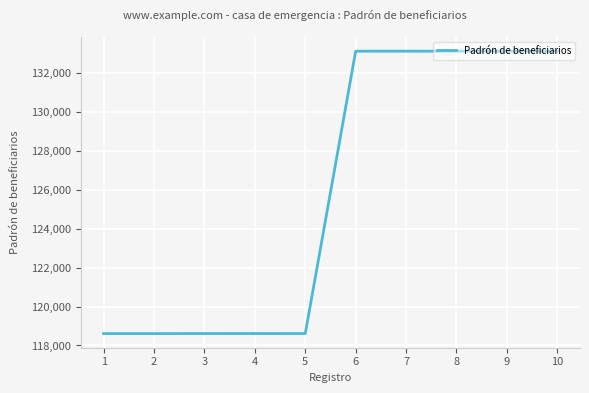

What is the minimum value shown in the chart?

118611